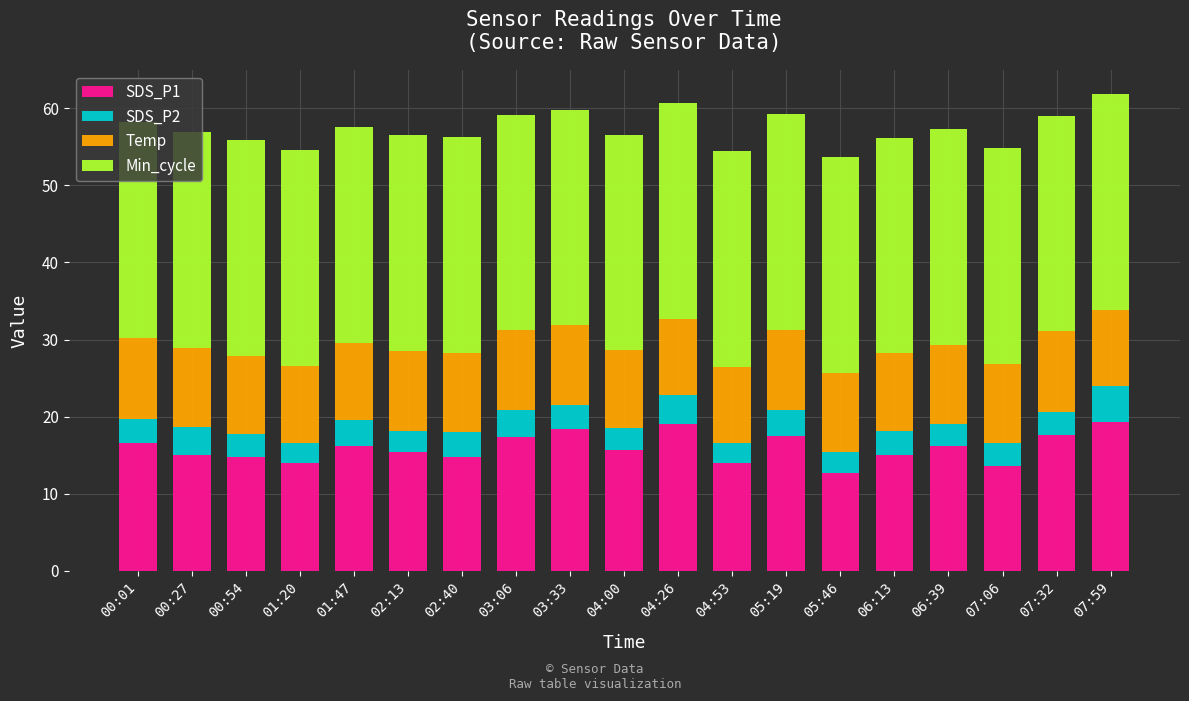

At which label does SDS_P1 first exceed 15?

00:01